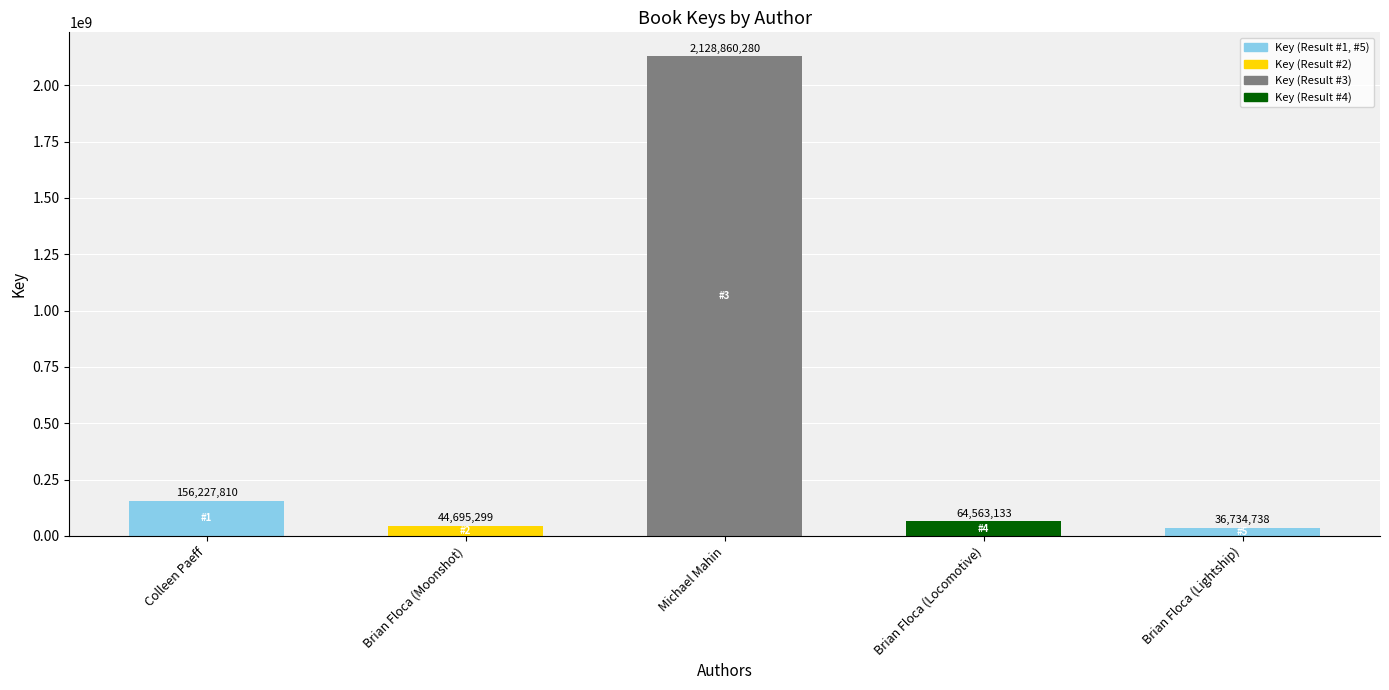

List the labels in order of value, smallest first.

Brian Floca (Lightship), Brian Floca (Moonshot), Brian Floca (Locomotive), Colleen Paeff, Michael Mahin